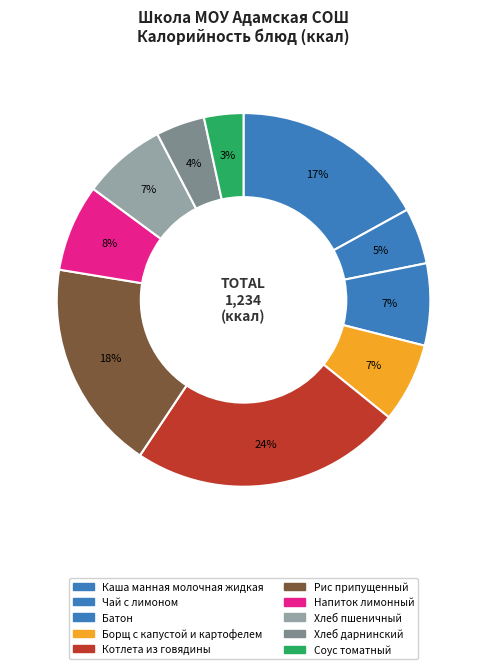

To the nearest percent, what is the average slice percentage?

10%